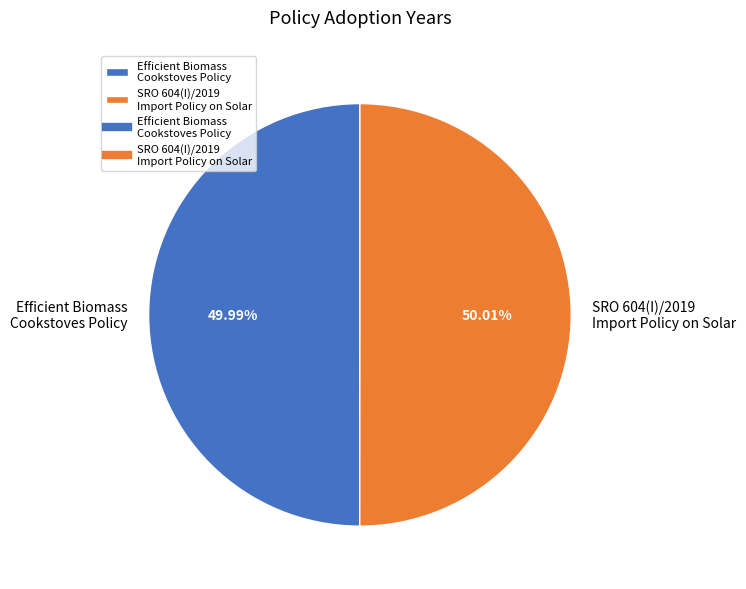

To the nearest percent, what portion does SRO 604(I)/2019 Import Policy on Solar represent?

50%